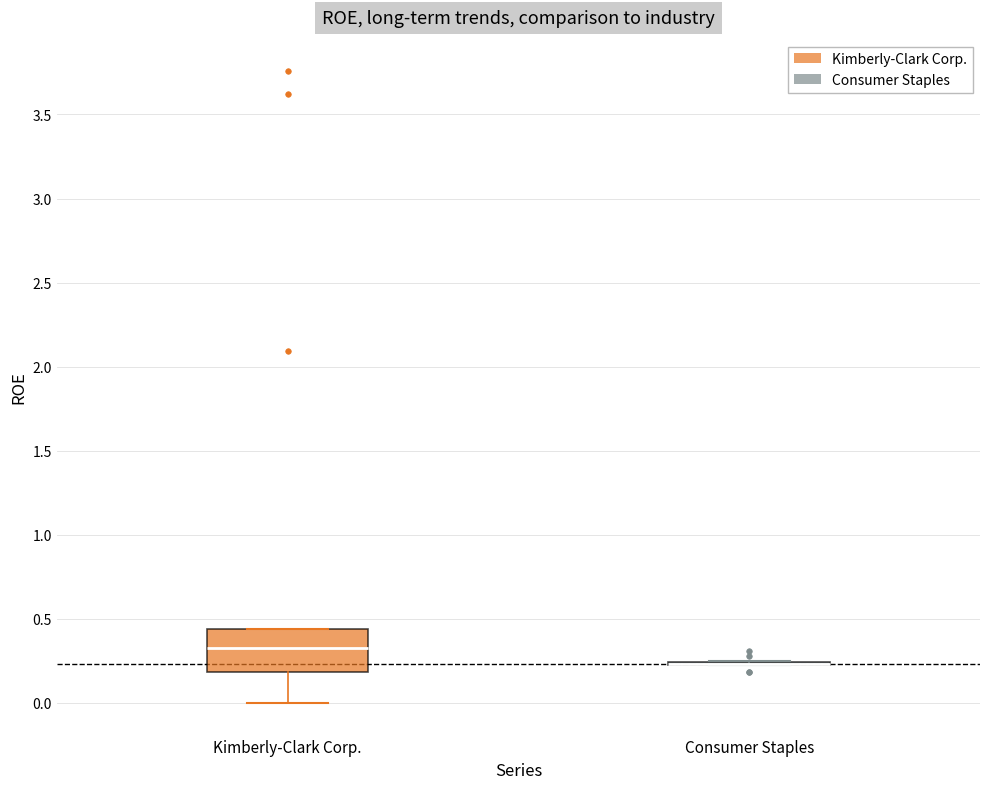

Comparing the boxes themselves (not the whiskers), which one is the tallest?

Kimberly-Clark Corp.